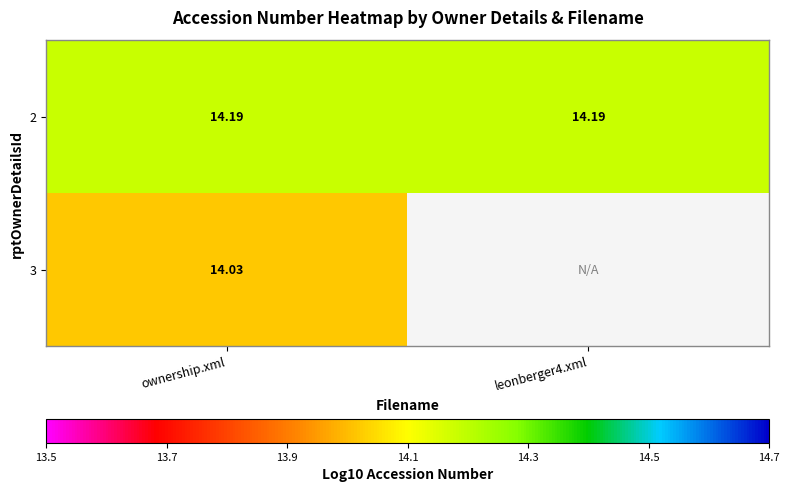

At how many categories does at least one series exceed 14?

2